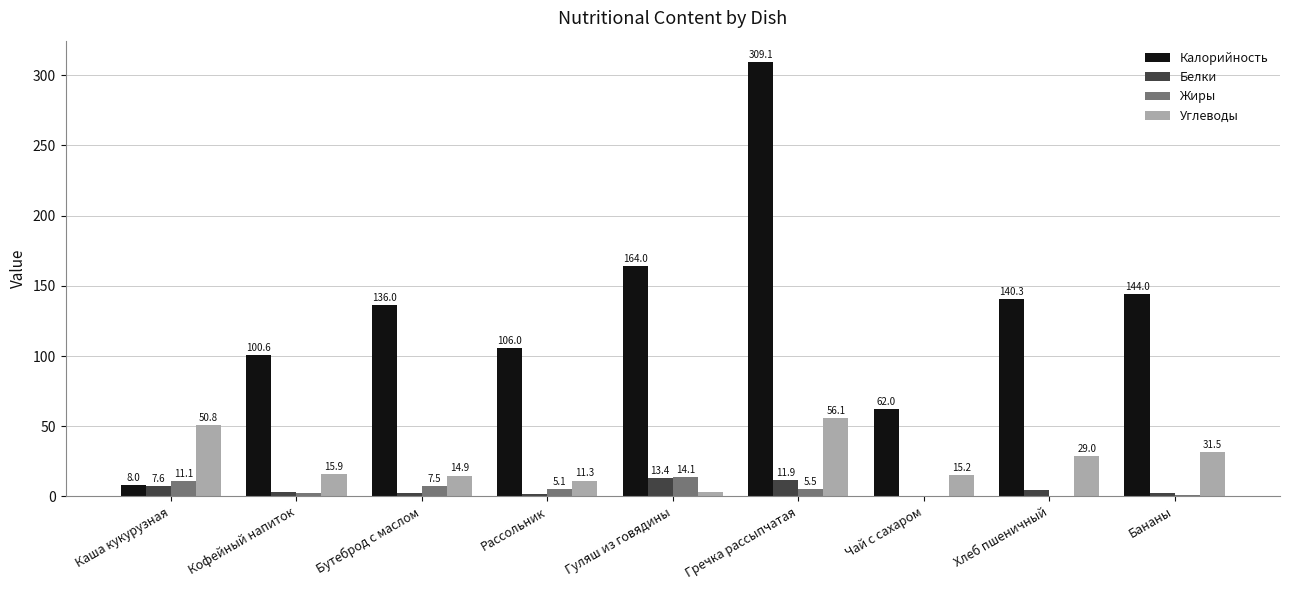

What is the sum of the Жиры values at Бутеброд с маслом and Чай с сахаром?

7.5